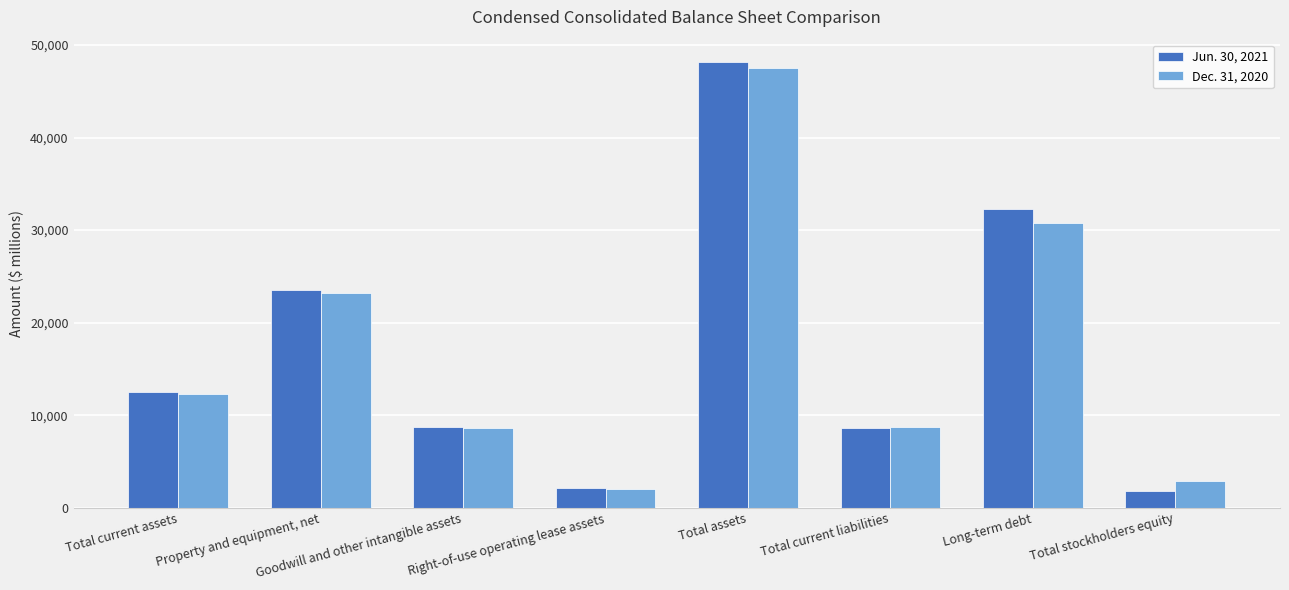

What is the difference between the Jun. 30, 2021 values at Total assets and Total current assets?

35689